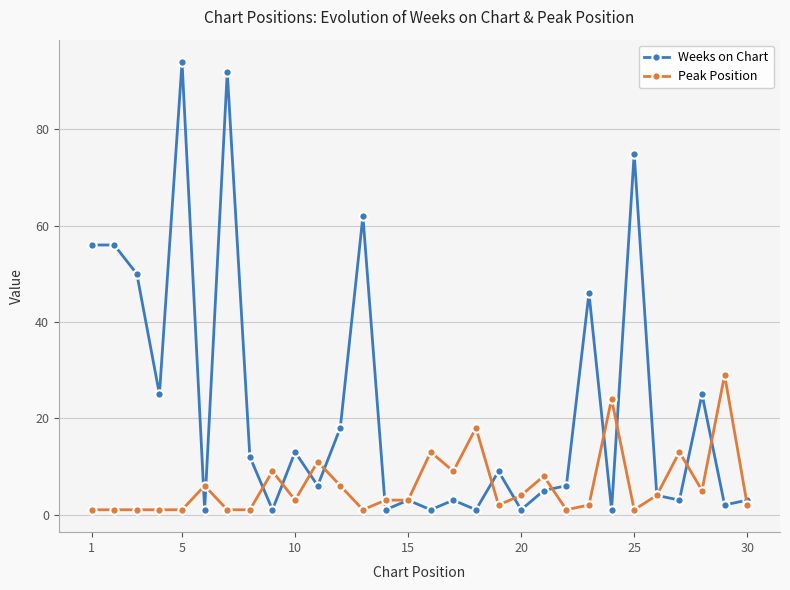

Rank the series by their maximum value, from lowest to highest.

Peak Position, Weeks on Chart